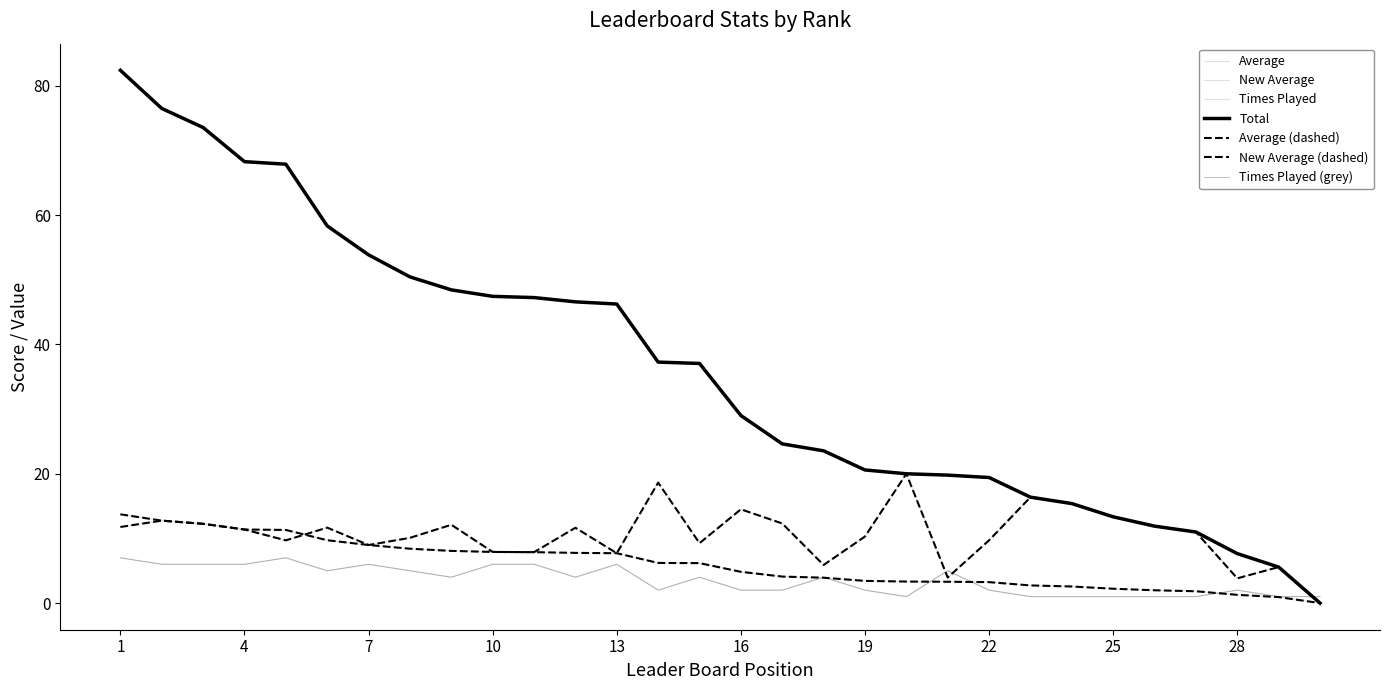

At which category does the chart reach its minimum across all series?

30